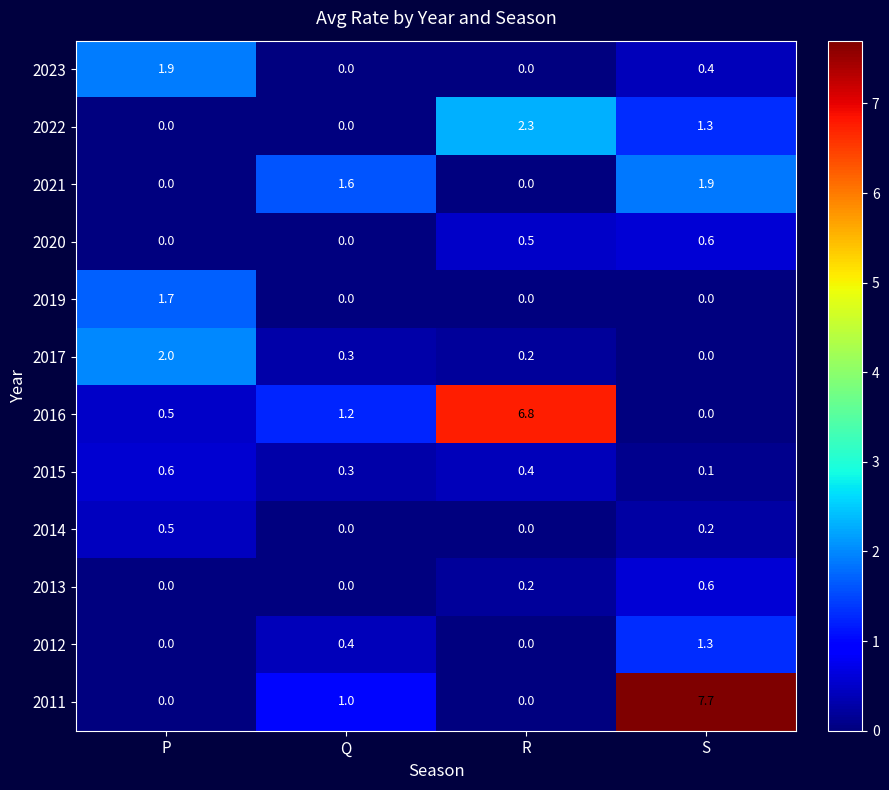

What is the total value across all series at S?

14.1